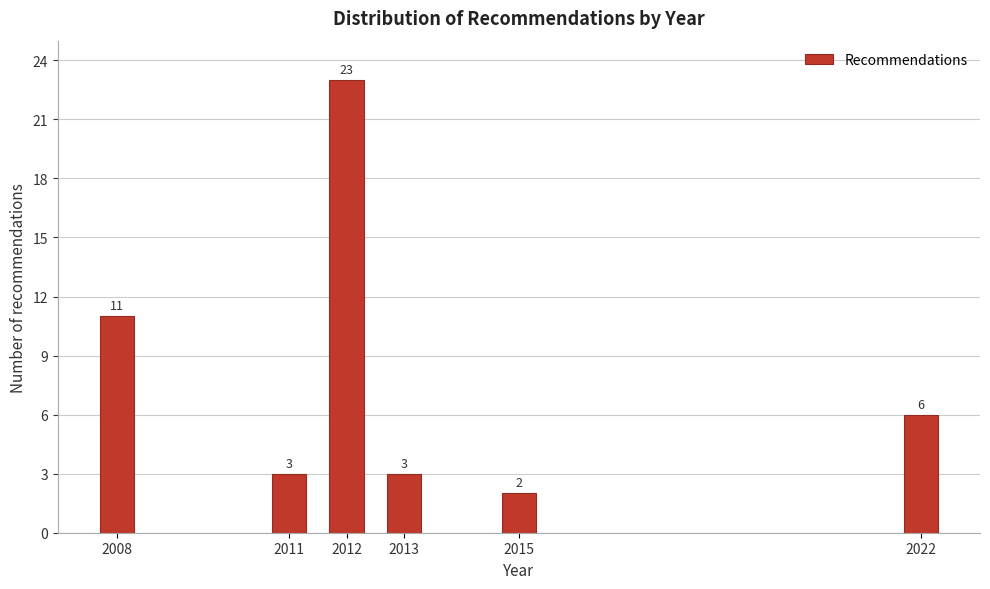

Reading right to left, extract all data points from this chart.

2022=6	2015=2	2013=3	2012=23	2011=3	2008=11